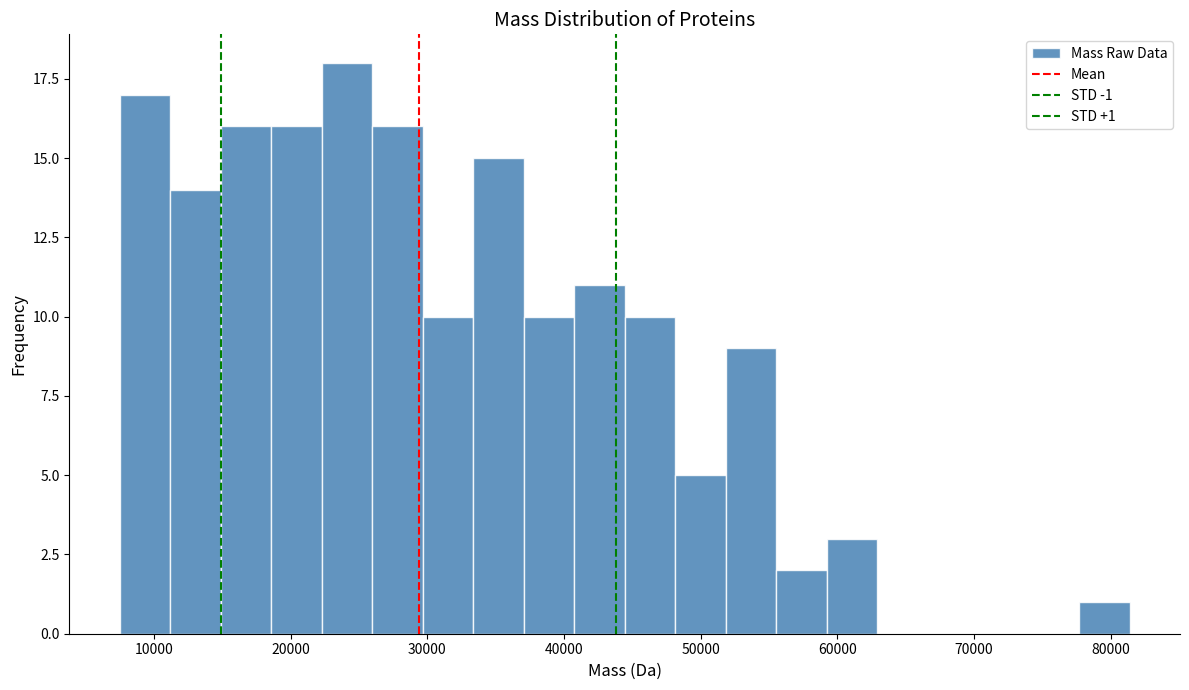

Read against the x-axis, roughly where is the centre of the tallest bar?

24000